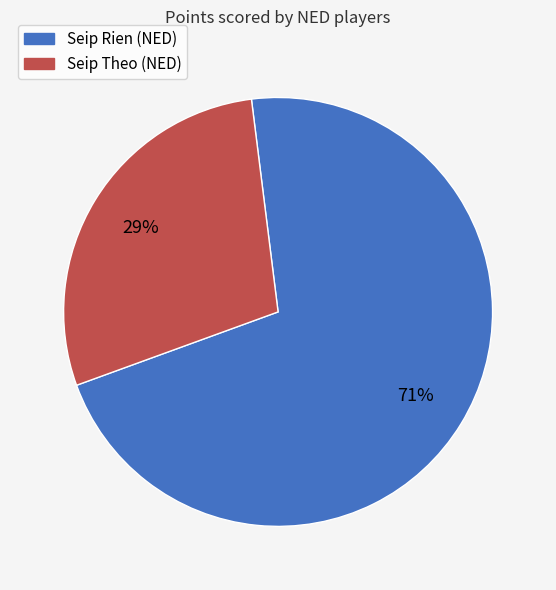

Do Seip Theo (NED) and Seip Rien (NED) together represent more than half of the pie?

Yes